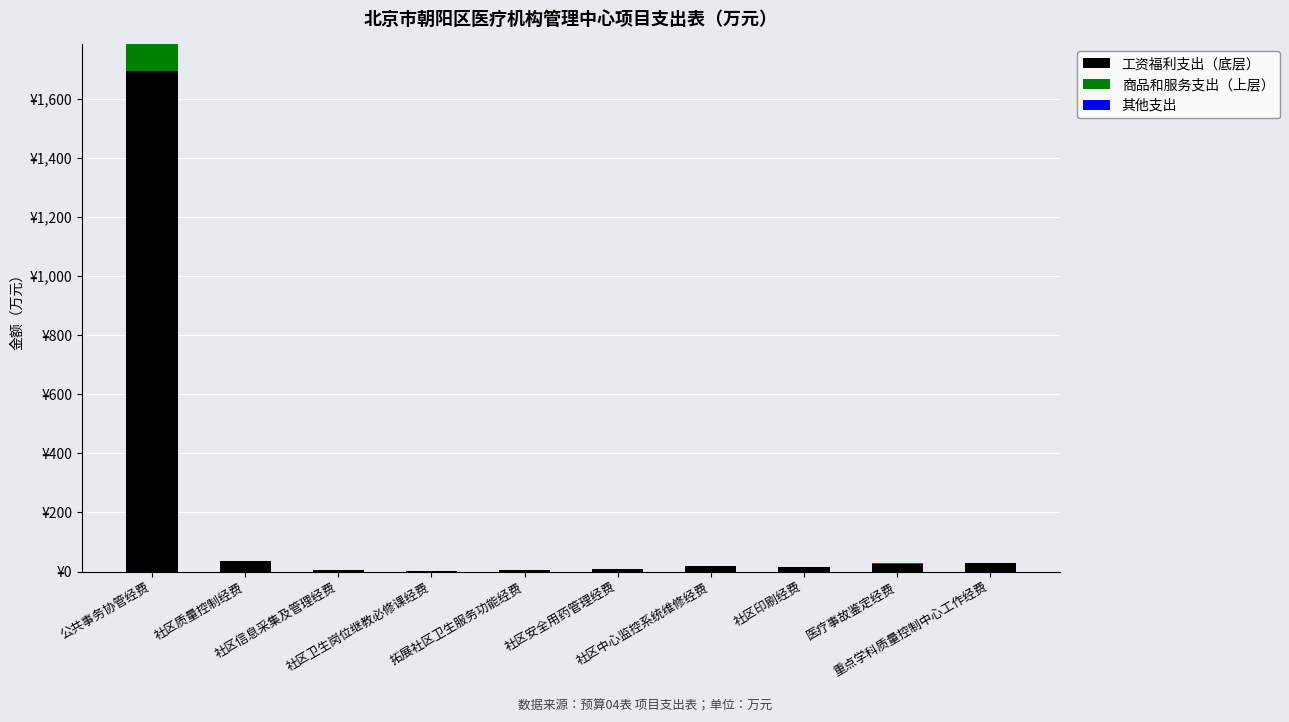

The 商品和服务支出（上层） series shows 0.6 at 医疗事故鉴定经费. True or false?

False